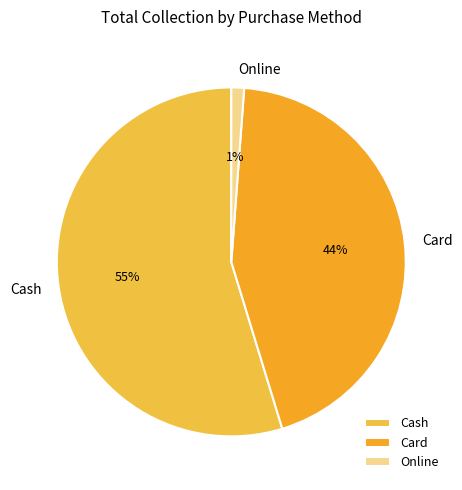

How many slices are in this pie chart?

3